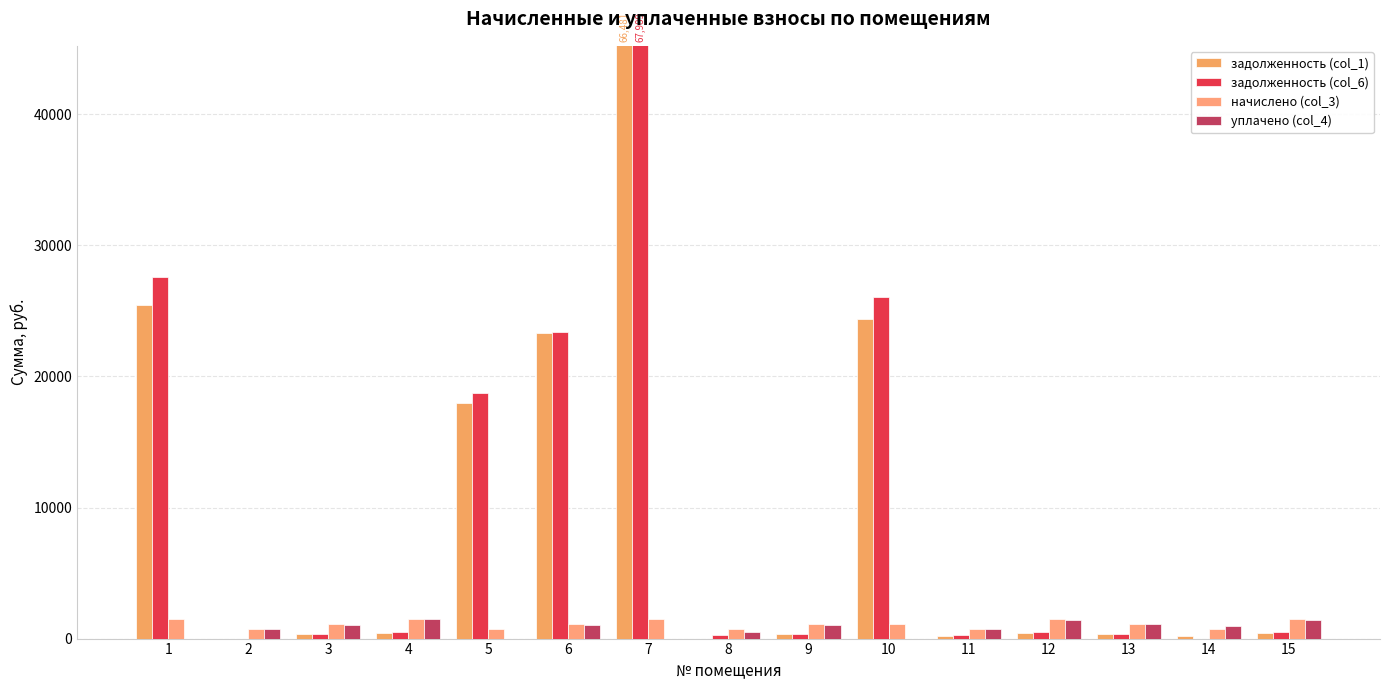

Which series has the largest range (max minus min)?

задолженность (col_6)